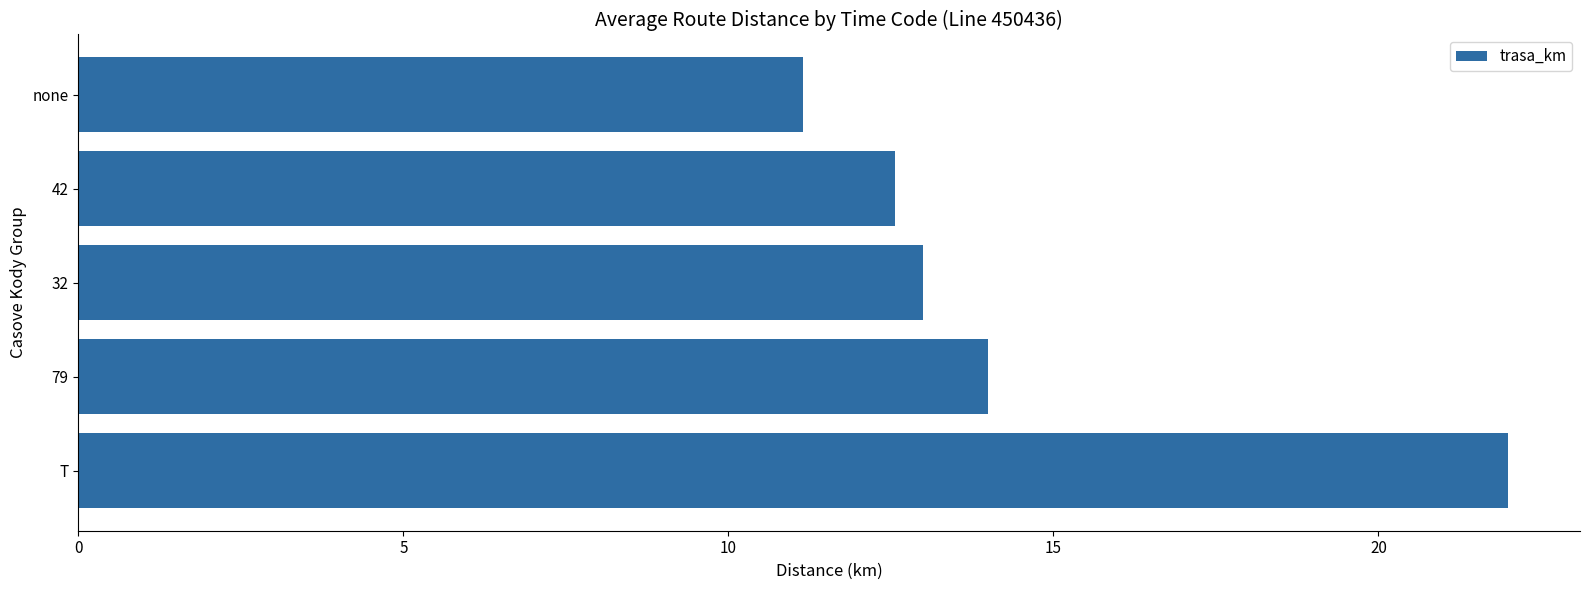

Reading top to bottom, list all the values displayed in this chart.

11.1	12.6	13.0	14.0	22.0